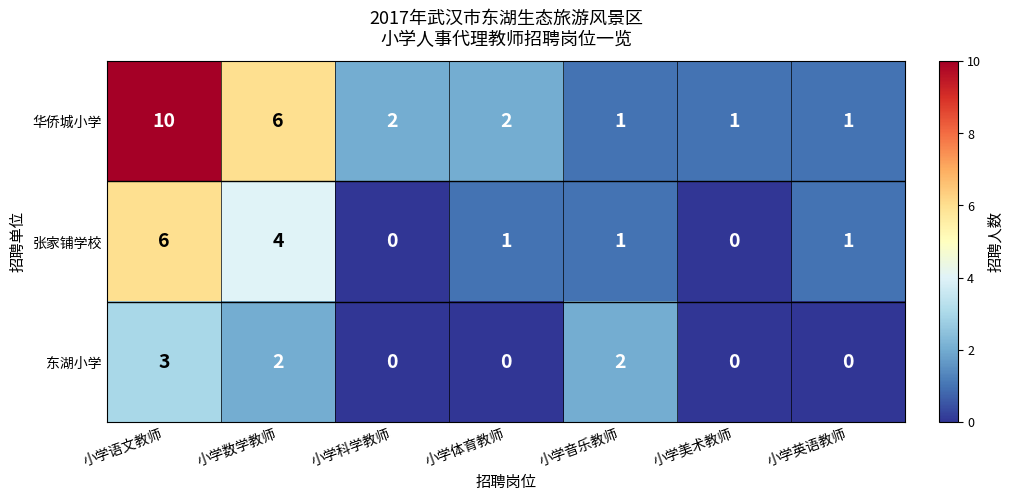

What is the sum of all 东湖小学 values?

7